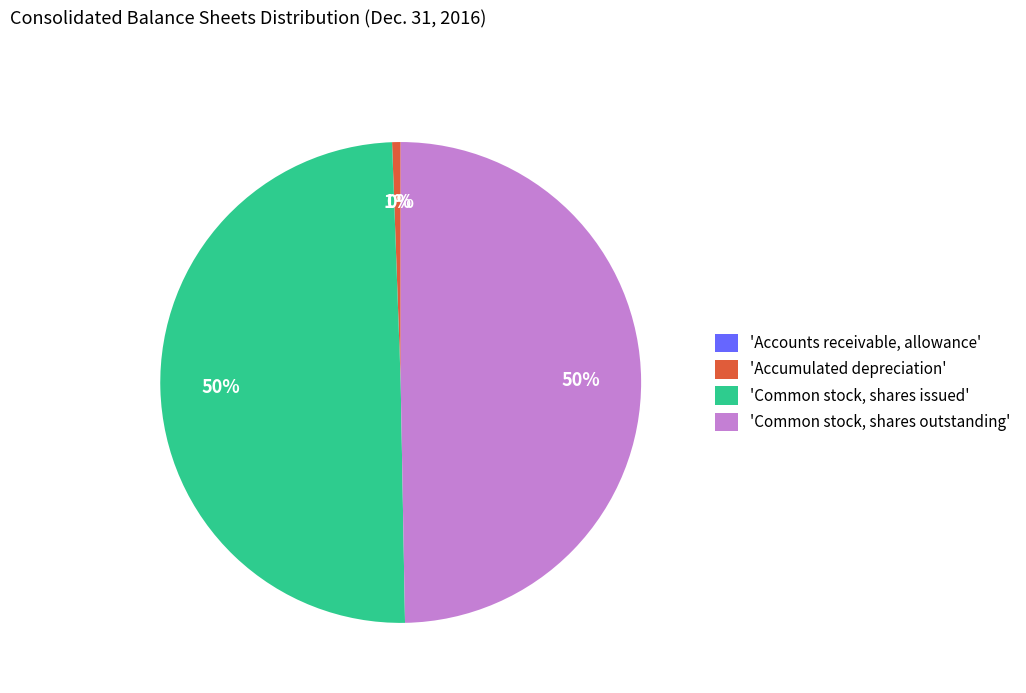

Combined, do 'Common stock, shares issued' and 'Accumulated depreciation' account for over 50%?

Yes